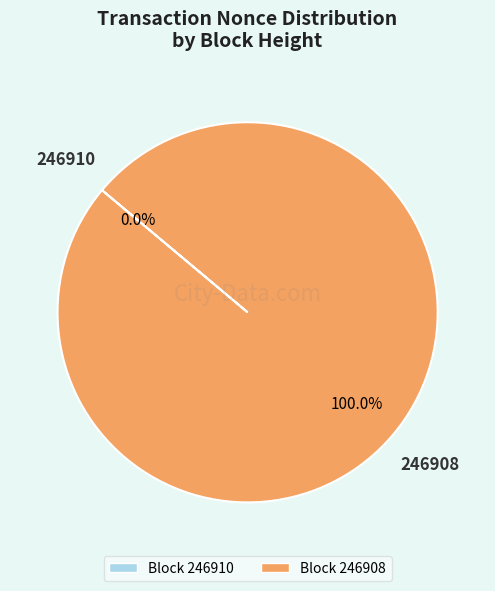

Is 246908 the majority of the pie?

Yes